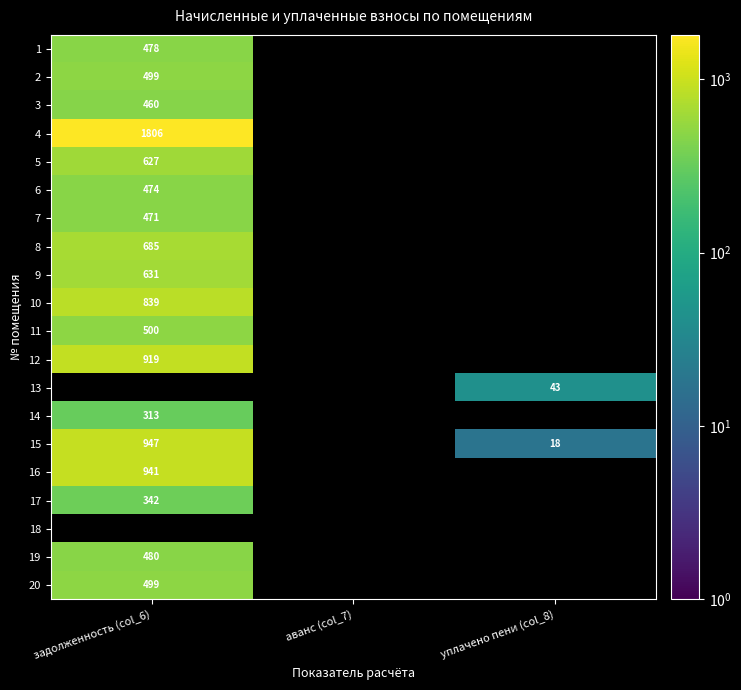

How many series are shown in this chart?

20